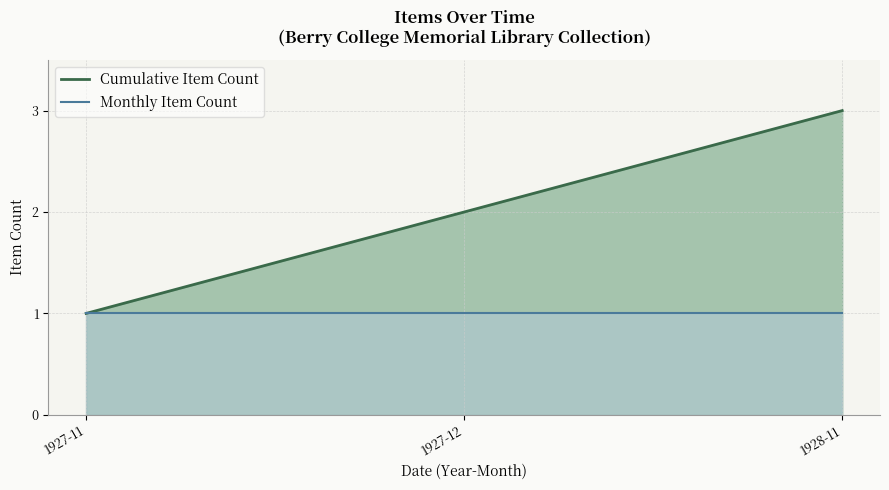

Where does the Cumulative Item Count series first go above 2?

1928-11